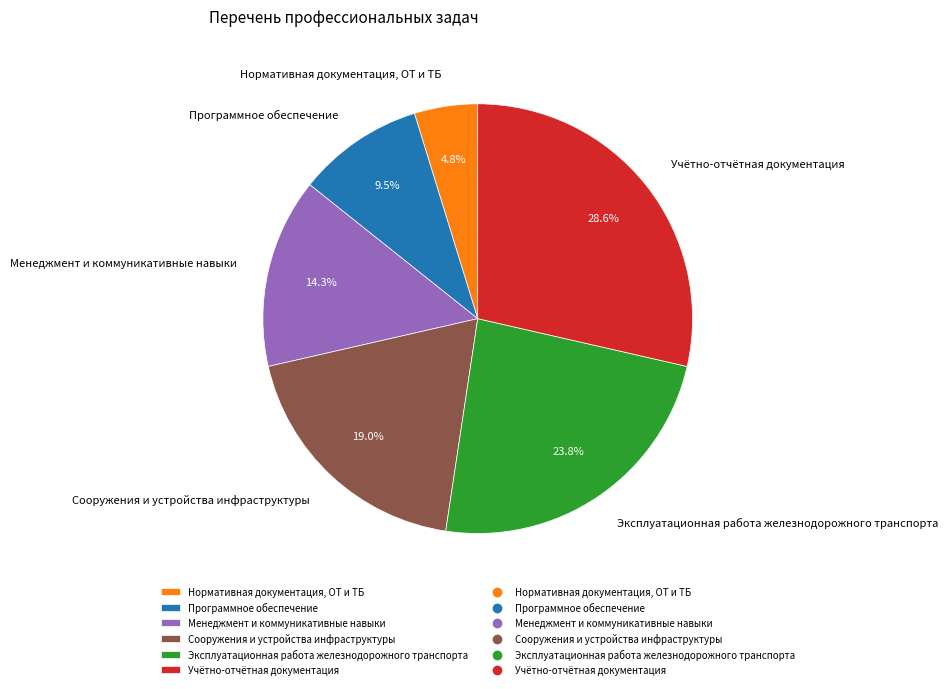

Which category has the smallest portion of the pie?

Нормативная документация, ОТ и ТБ